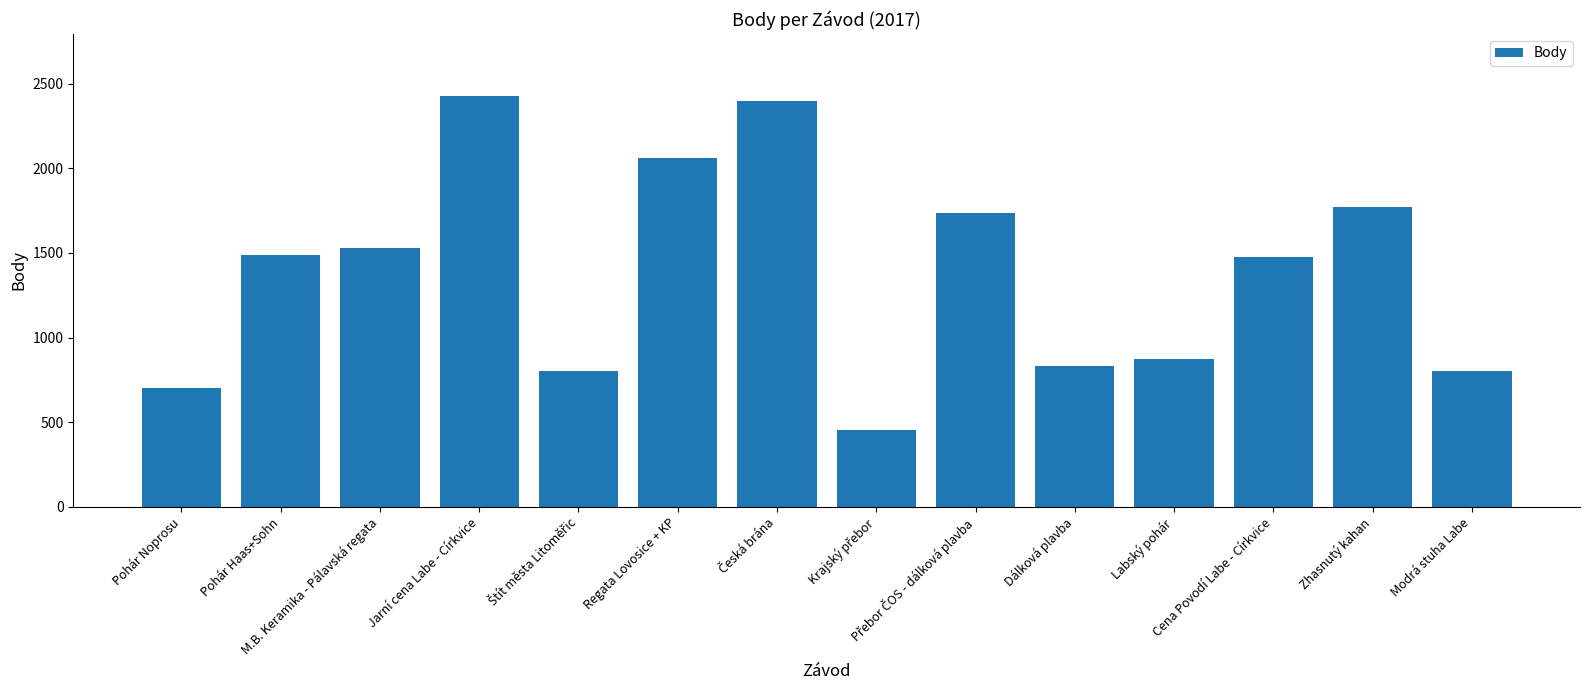

Is it true that the value at Labský pohár is 874?

True